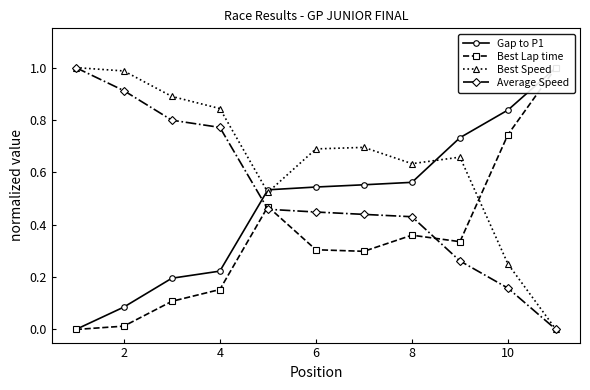

True or false: Best Speed has a value of 0.7 at 6.

True